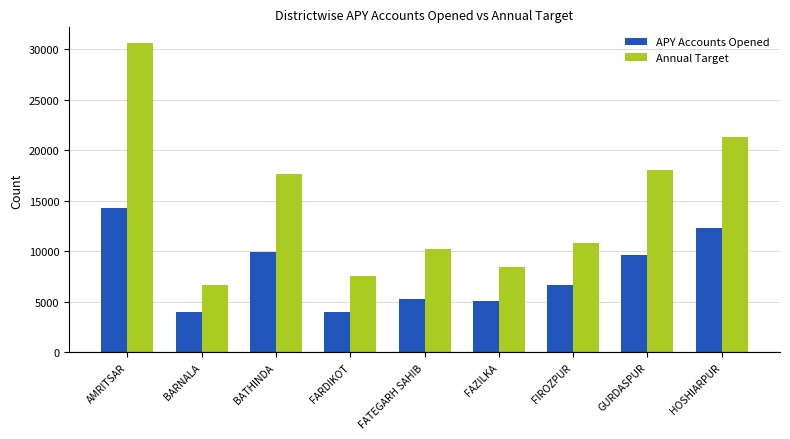

What is the spread (max minus min) of values at FIROZPUR?

4121